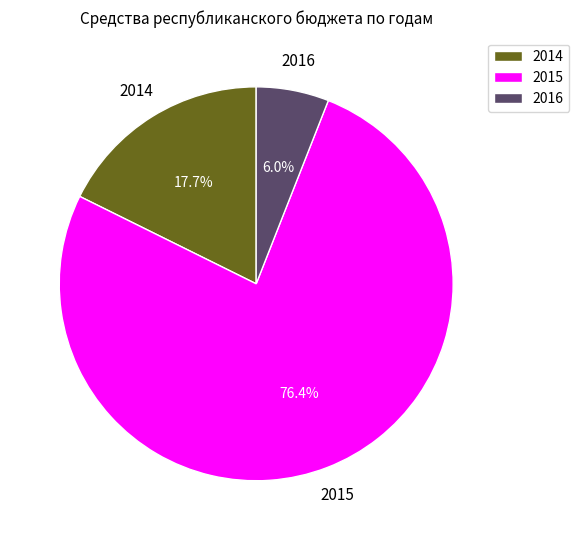

What percentage is the 2015 slice, to the nearest percent?

76%